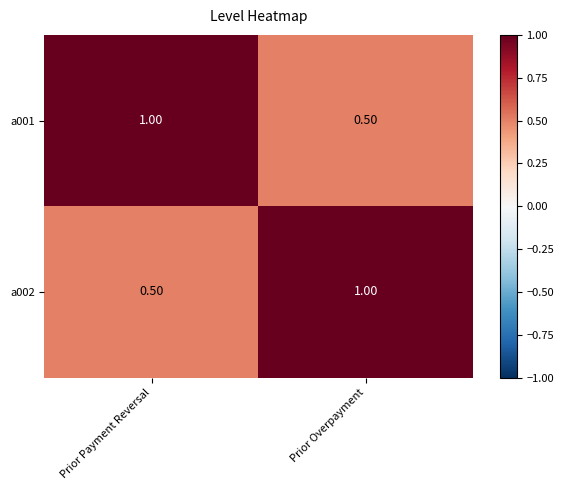

What is the total value across all series at Prior Payment Reversal?

1.5